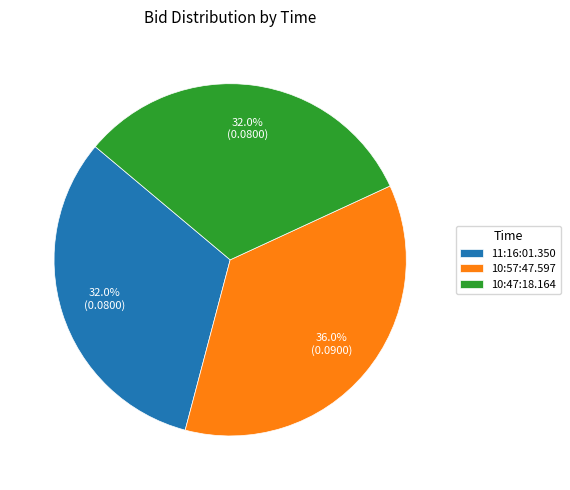

Between 11:16:01.350 and 10:57:47.597, which is larger?

10:57:47.597